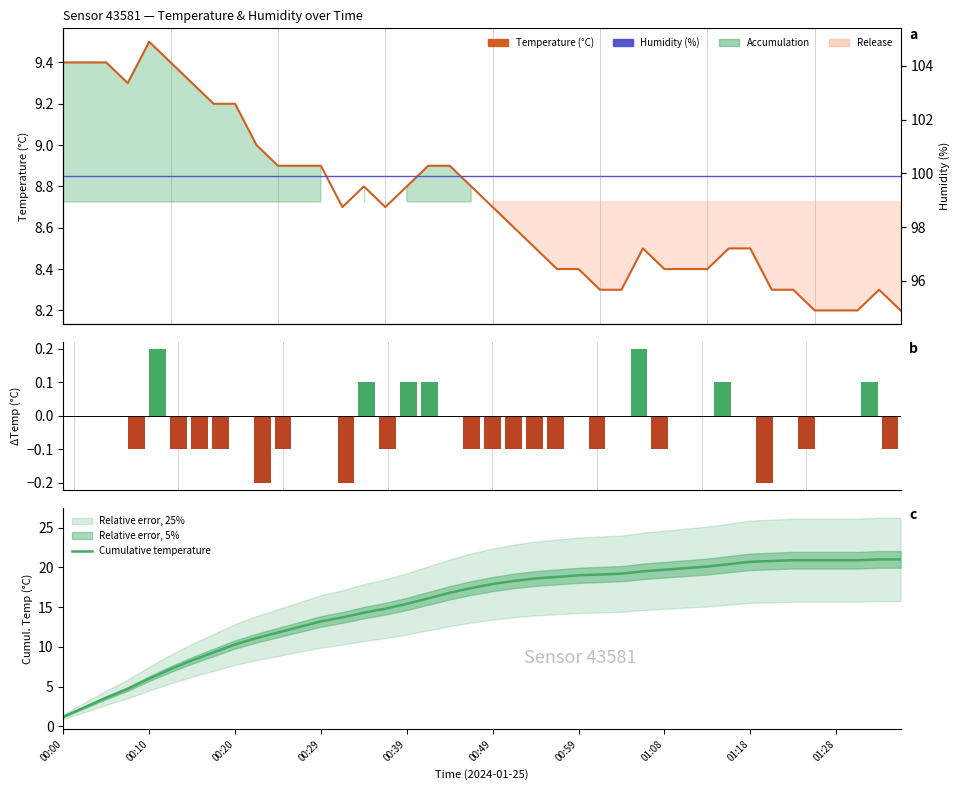

True or false: Humidity (%) has a value of 58.5 at 33.

False